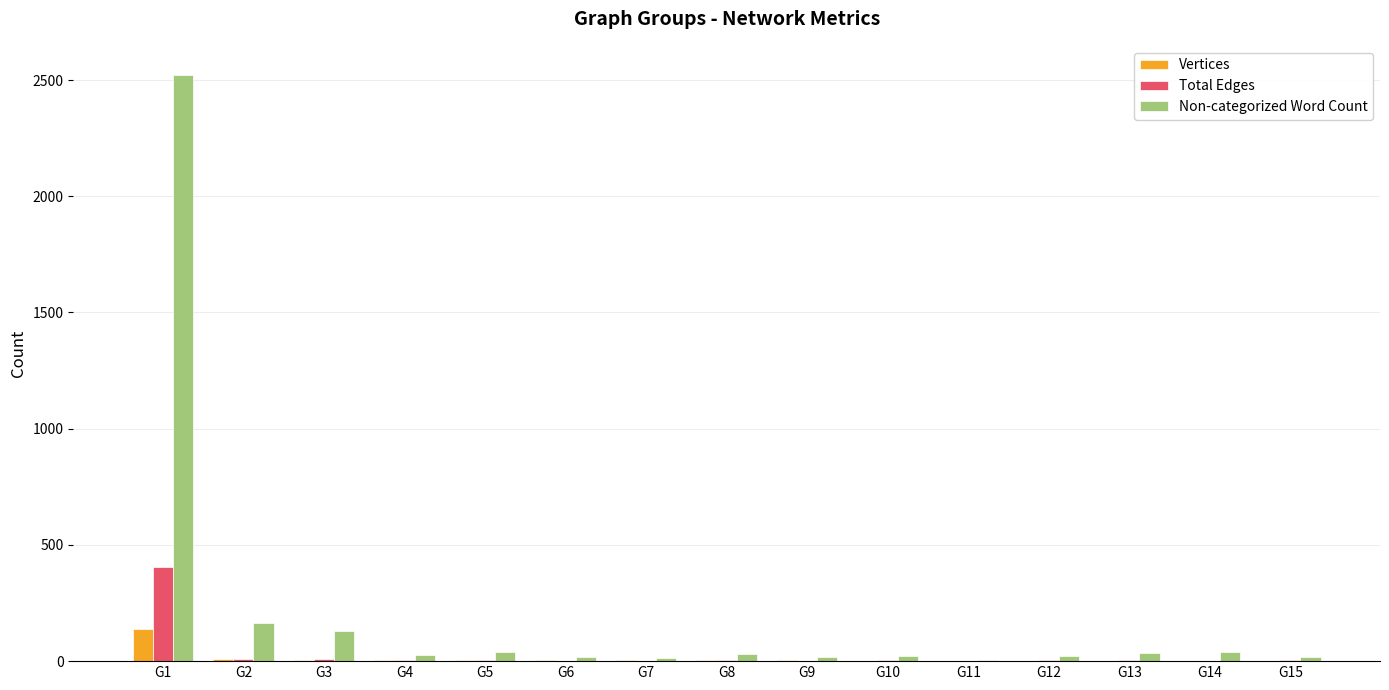

What is the average value of the Non-categorized Word Count series?

207